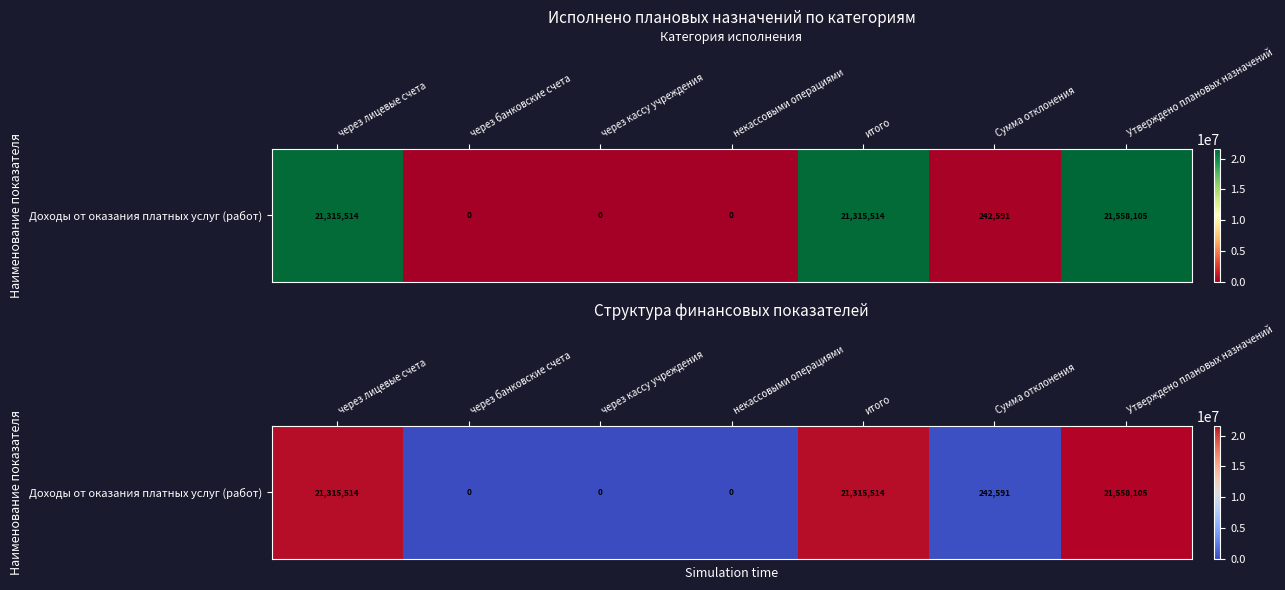

List the labels in order of value, smallest first.

через банковские счета, через кассу учреждения, некассовыми операциями, Сумма отклонения, через лицевые счета, итого, Утверждено плановых назначений